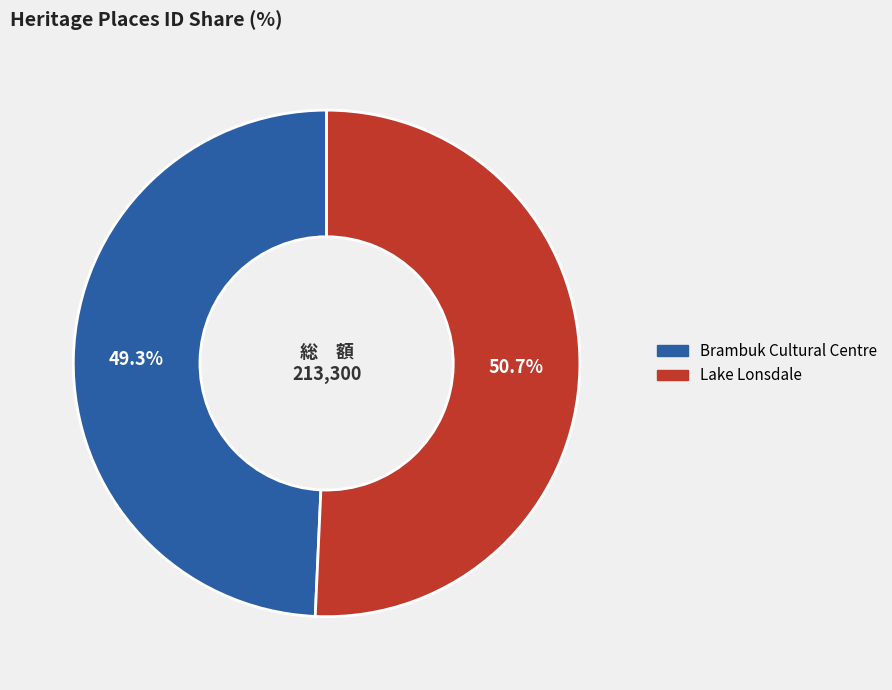

Which category has the smallest portion of the pie?

Brambuk Cultural Centre